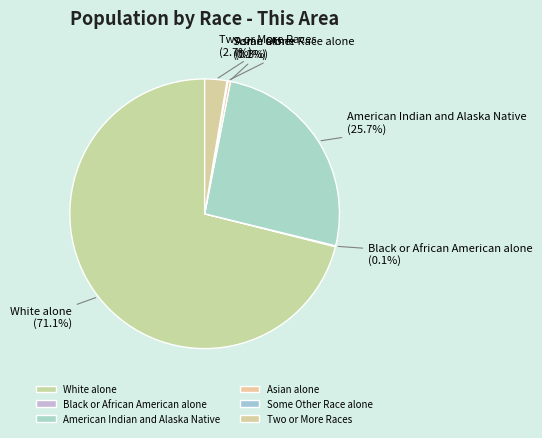

Is American Indian and Alaska Native the majority of the pie?

No